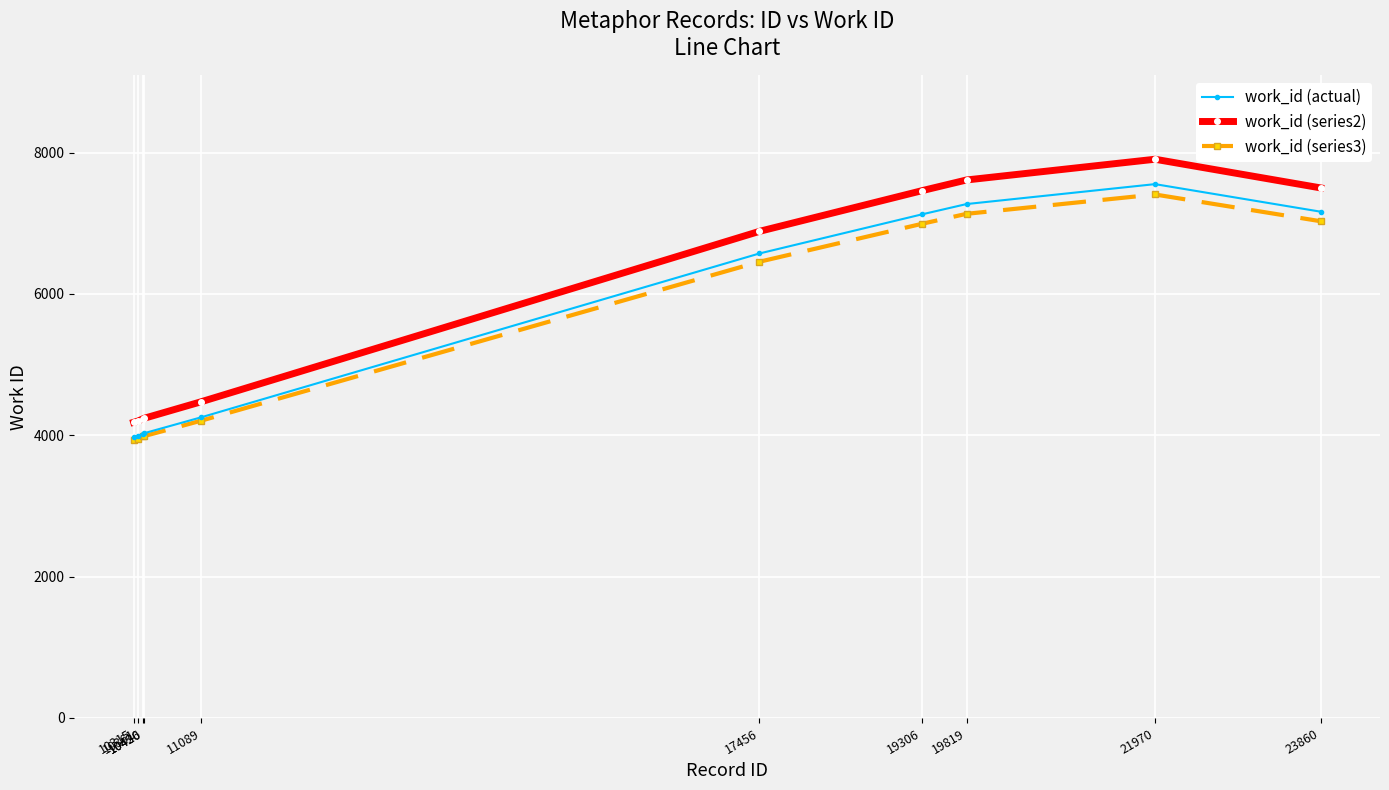

In work_id (series3), how many points are higher than both neighbors (excluding endpoints)?

1